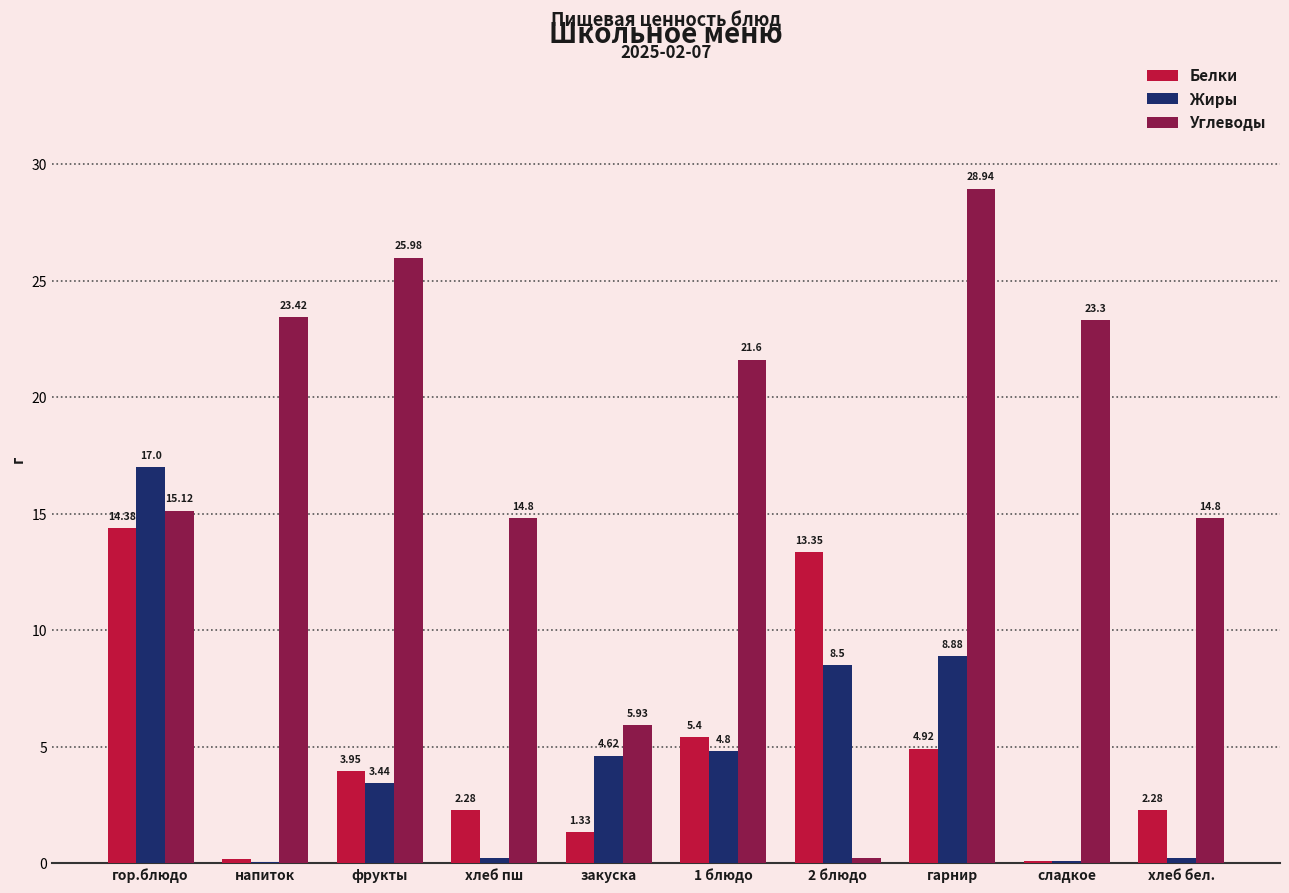

Does the chart contain stacked bars?

No